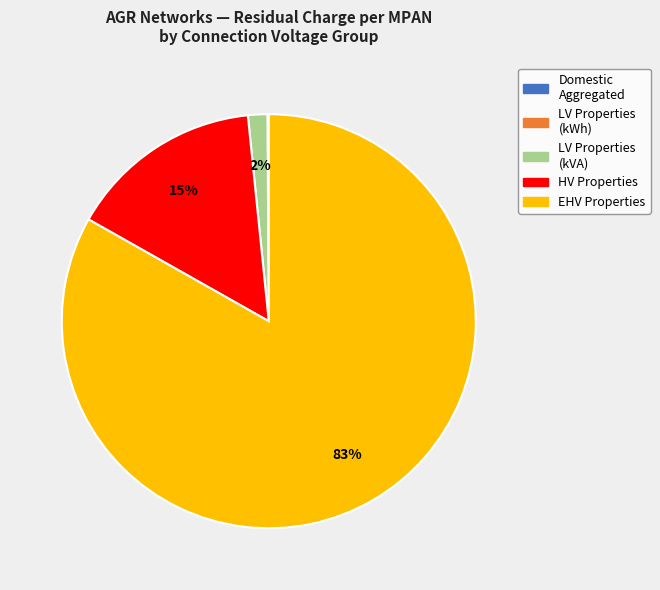

Does any single category account for the majority?

Yes